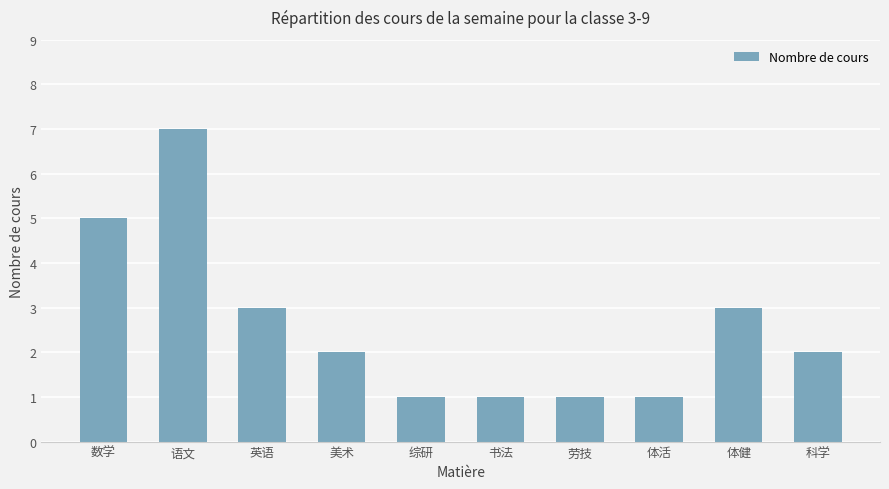

What is the ratio of the value at 美术 to the value at 书法?

2.0